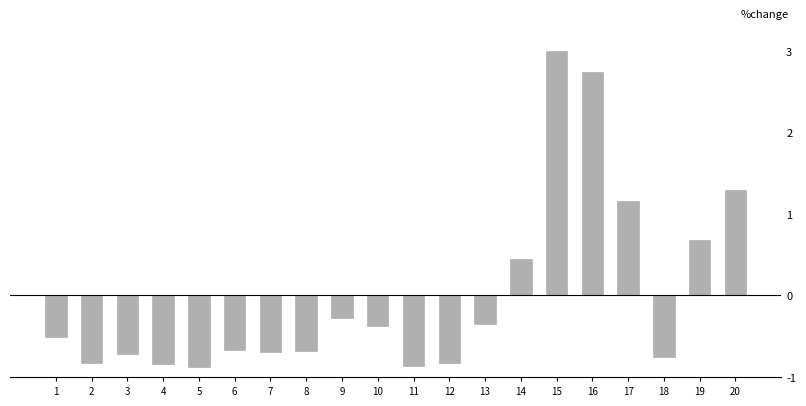

Between 12 and 17, which is larger?

17